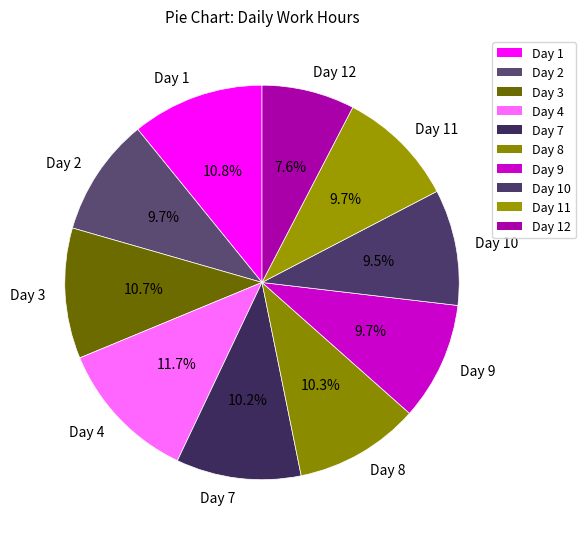

Approximately how many times larger is the value at Day 2 compared to Day 4?

0.8